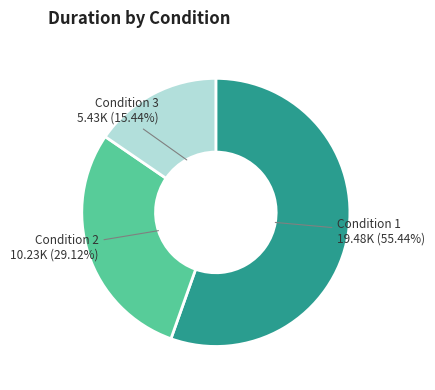

Is there a majority slice in this chart?

Yes